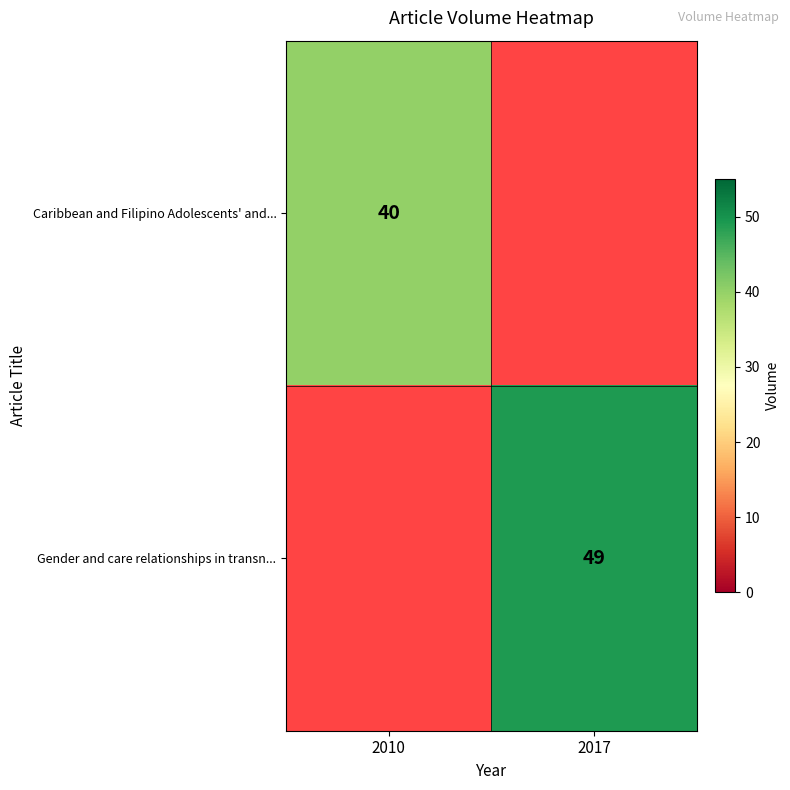

Is the value of Gender and care relationships in transn... at 2017 greater than the value of Caribbean and Filipino Adolescents' and... at 2010?

Yes